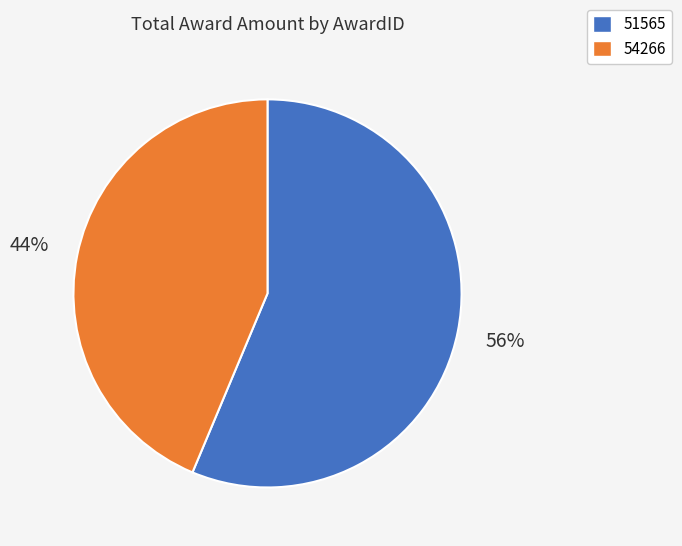

To the nearest percent, what percentage of the pie is 54266?

44%